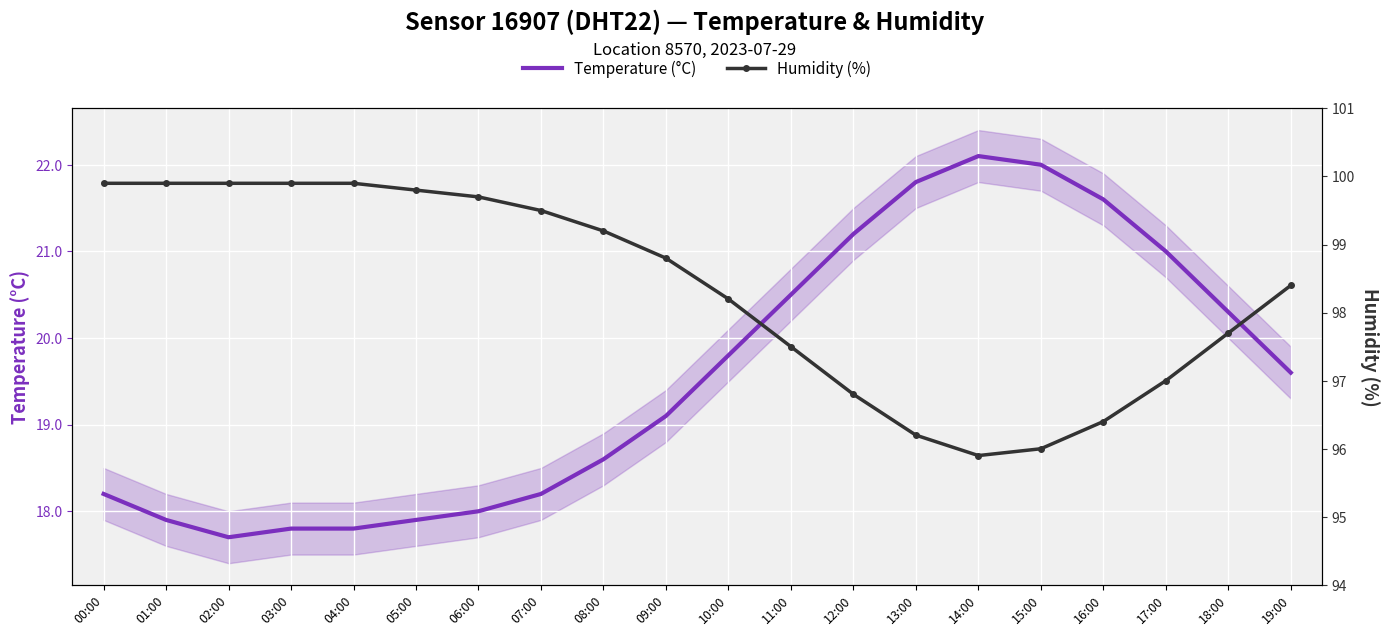

How many values in the Temperature (°C) series exceed 19?

11